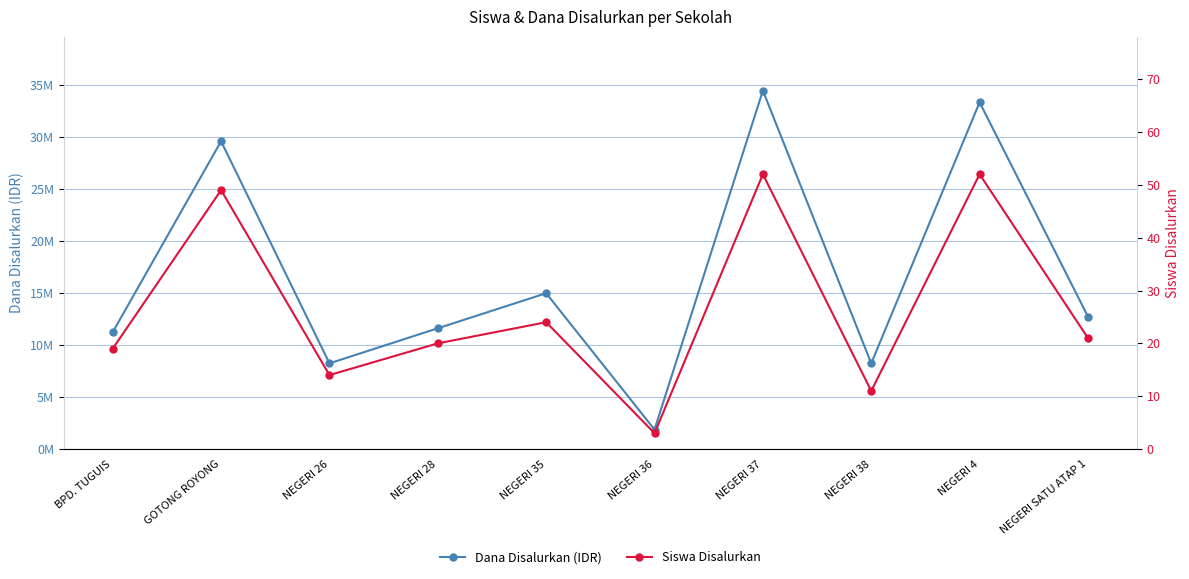

Reading left to right, transcribe all the data shown in this chart.

Dana Disalurkan (IDR): 11250000	29625000	8250000	11625000	15000000	1875000	34500000	8250000	33375000	12750000
Siswa Disalurkan: 19	49	14	20	24	3	52	11	52	21